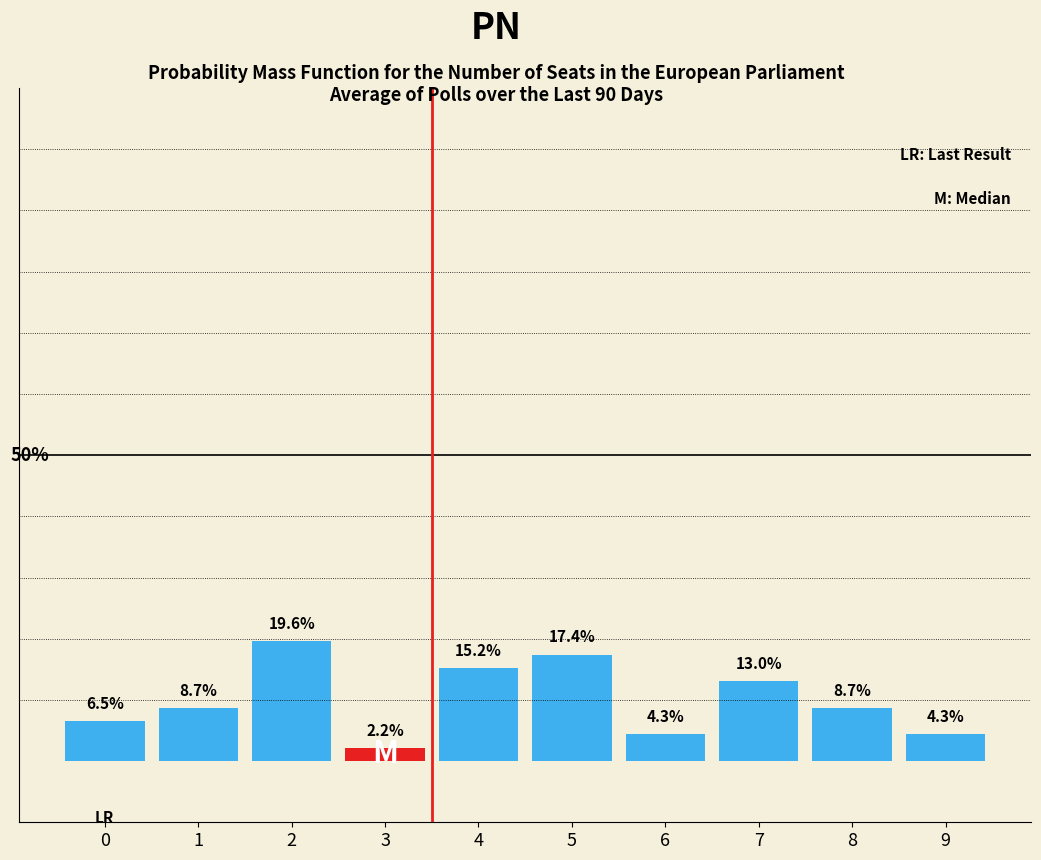

Are the bars horizontal?

No